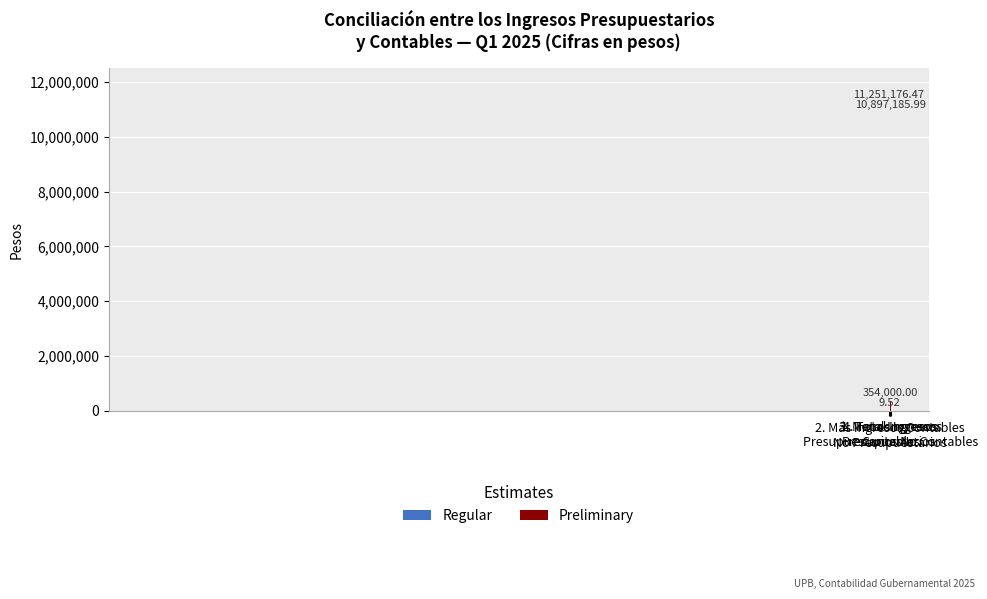

How many categories are shown in the chart?

4